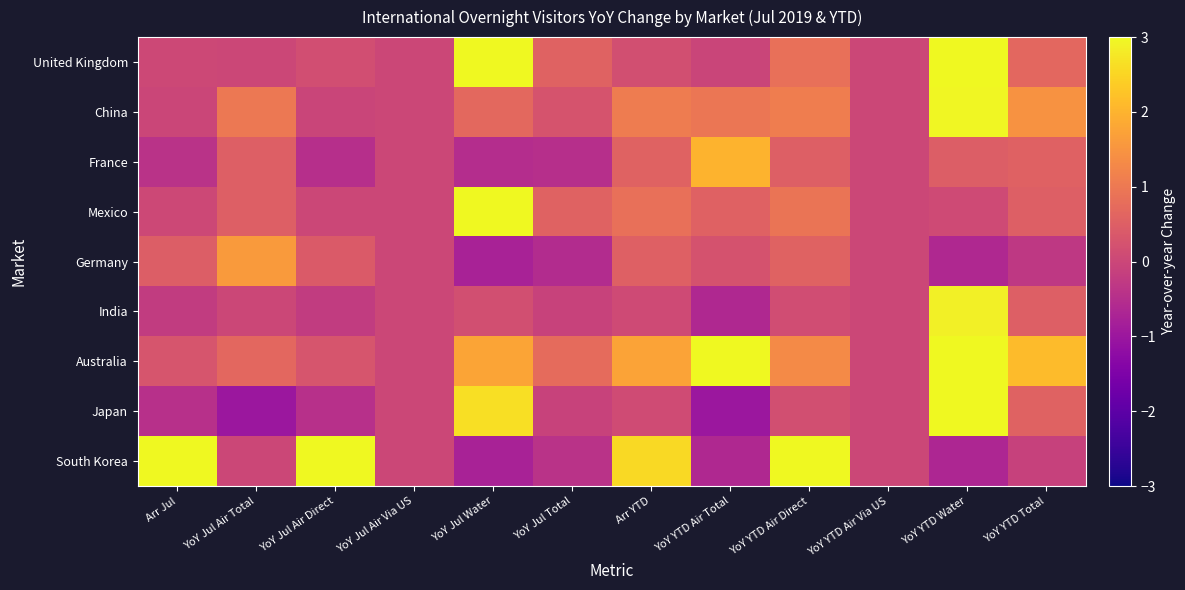

At YoY YTD Air Total, list the series in order from smallest to largest.

Japan, South Korea, India, United Kingdom, Germany, Mexico, China, France, Australia